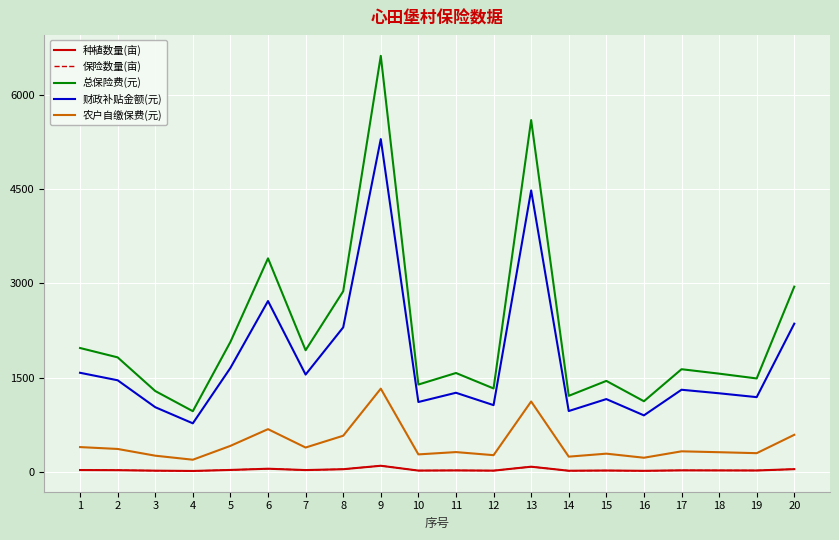

Which series has the largest total across all categories?

总保险费(元)